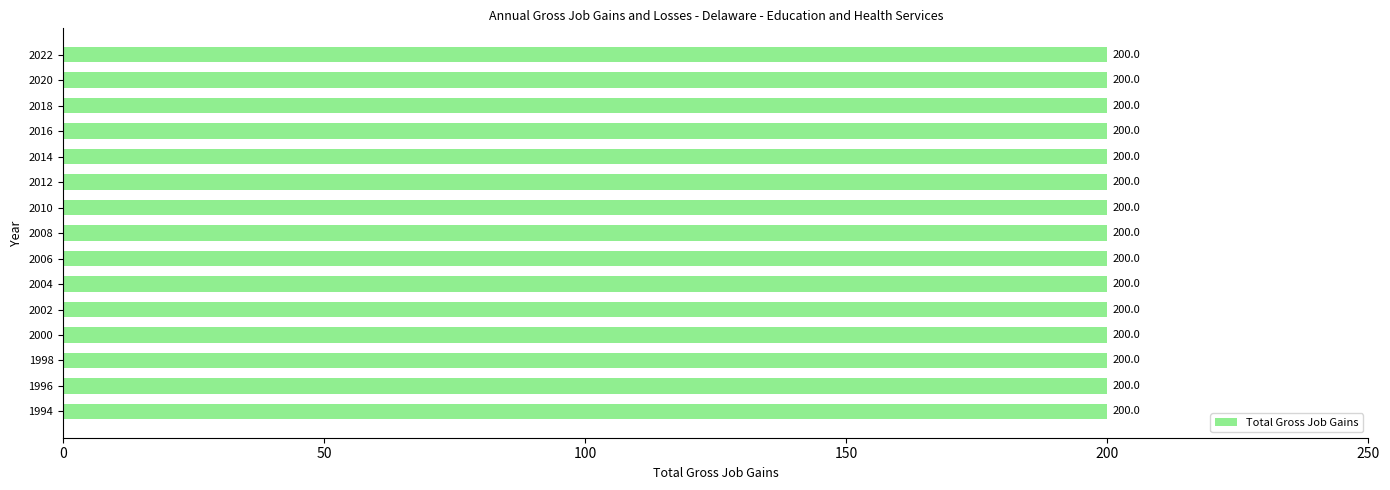

At which category is the sum across all series the highest?

1994